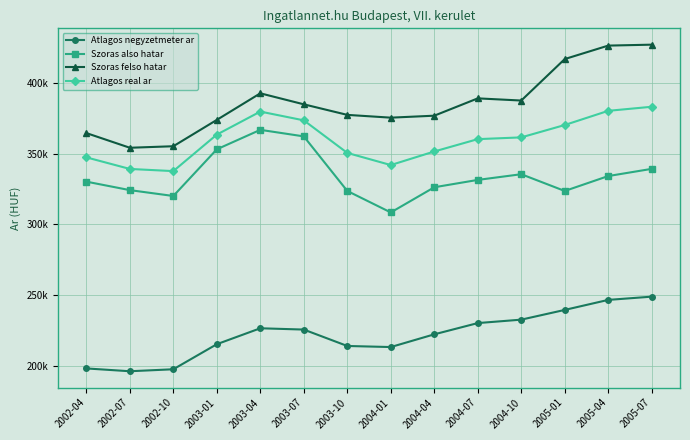

Does the chart have visible grid lines?

Yes